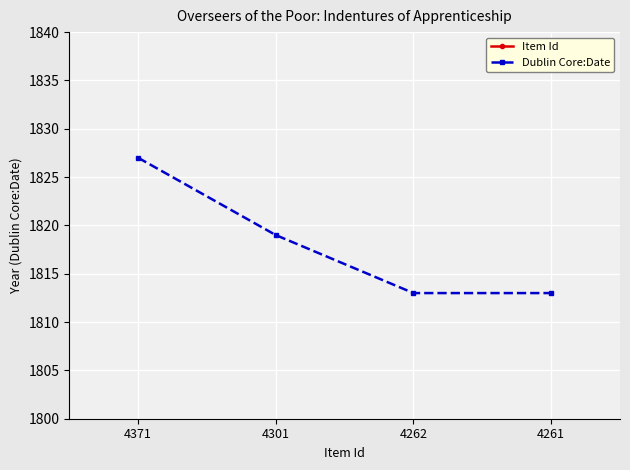

Reading right to left, what are all the values shown in this chart?

Item Id: 4261=4261	4262=4262	4301=4301	4371=4371
Dublin Core:Date: 4261=1813	4262=1813	4301=1819	4371=1827